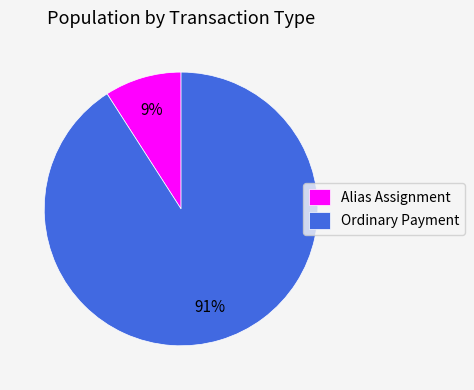

To the nearest percent, what percentage of the pie is Ordinary Payment?

91%